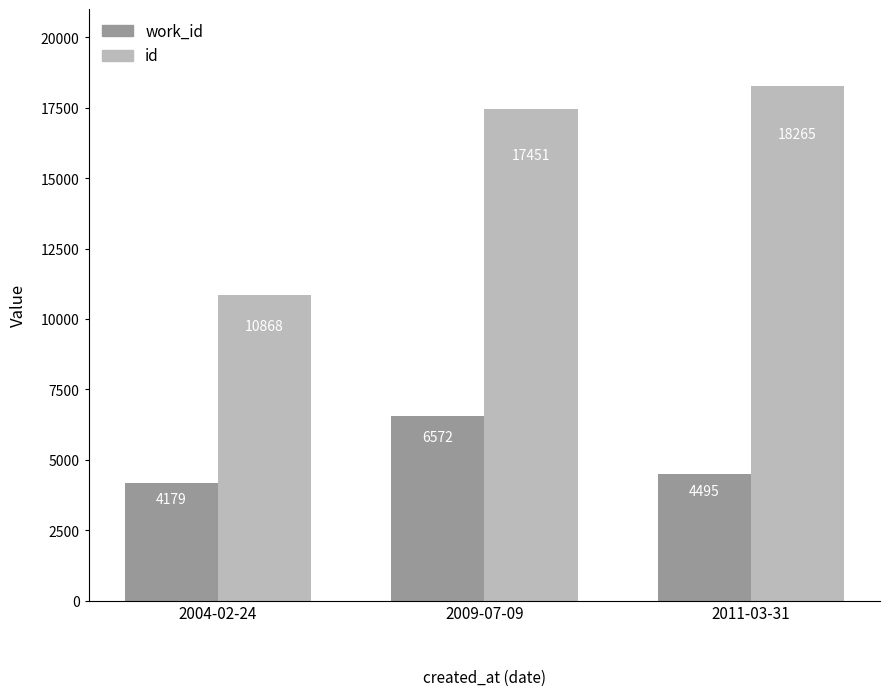

Between 2009-07-09 and 2011-03-31, which series saw the biggest shift?

work_id